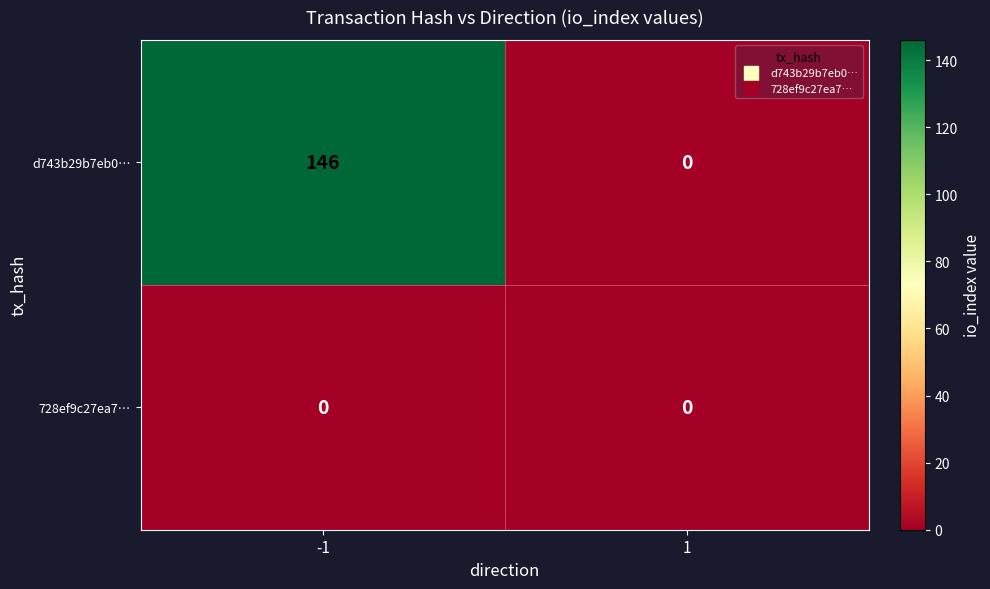

Reading left to right, transcribe all the data shown in this chart.

d743b29b7eb0…: 146	0
728ef9c27ea7…: 0	0